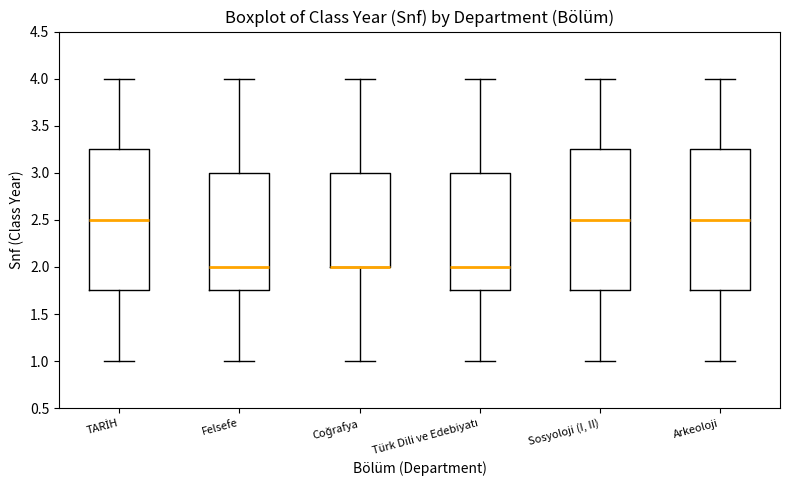

Where does the median line of the box for Arkeoloji sit on the y-axis? The values are not printed on the chart, so give them approximately, as read against the axis.

2.50